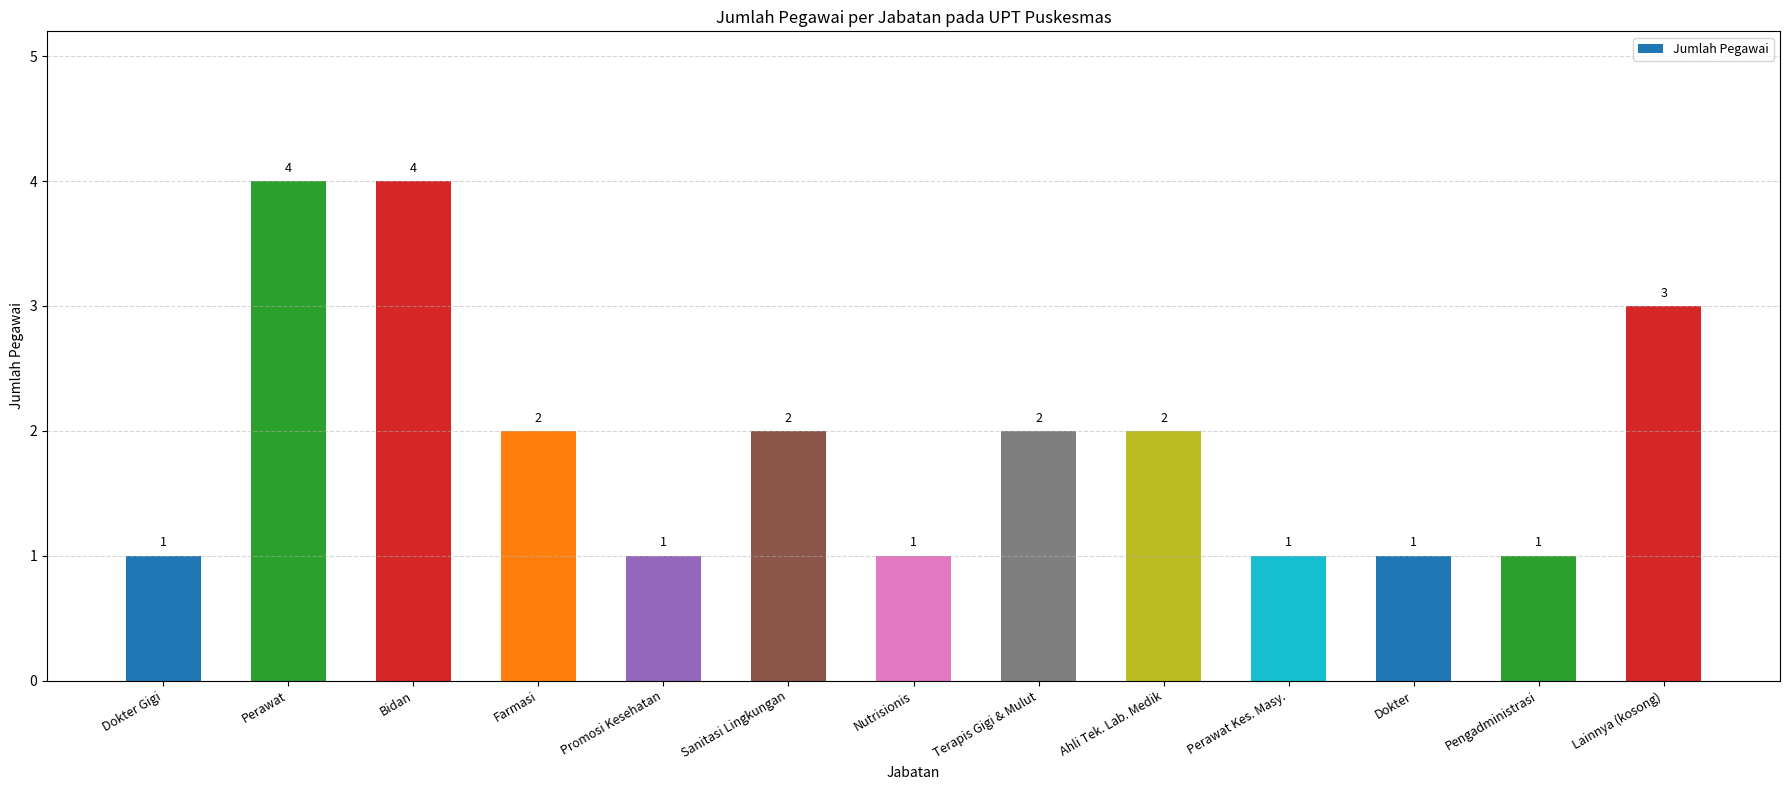

What is the ratio of the value at Terapis Gigi & Mulut to the value at Lainnya (kosong)?

0.7